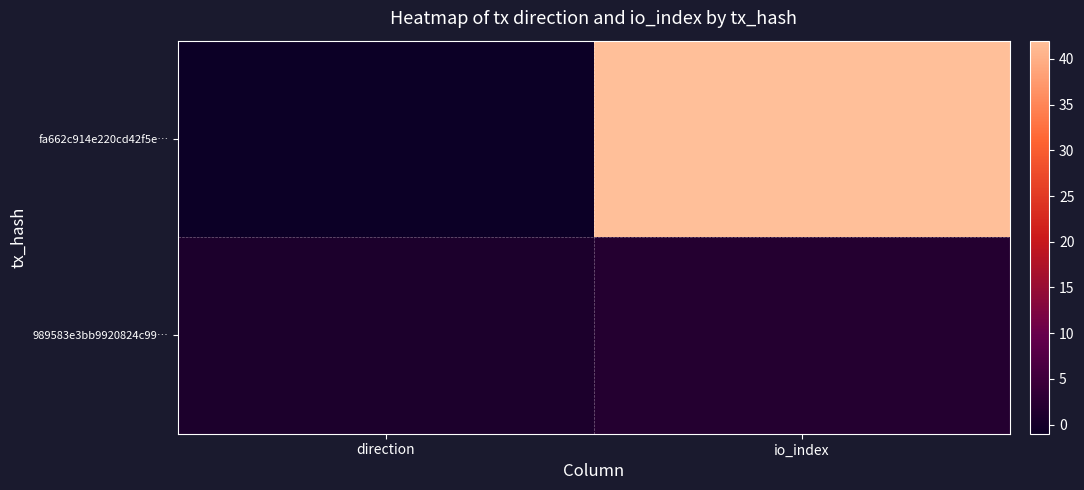

Reading left to right, what are all the values shown in this chart?

fa662c914e220cd42f5e…: direction=-1	io_index=42
989583e3bb9920824c99…: direction=1	io_index=2